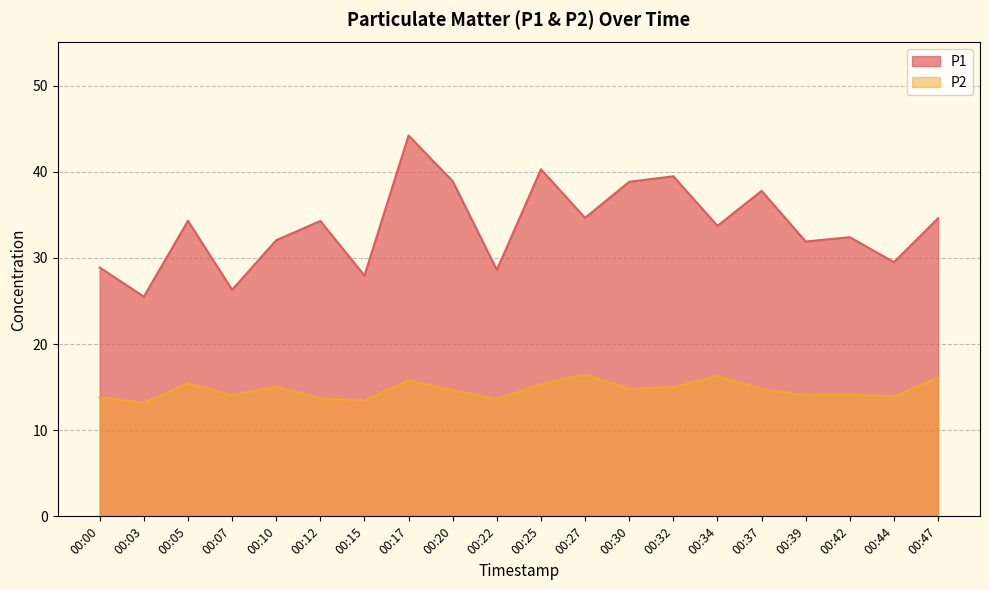

Which series has the largest total across all categories?

P1